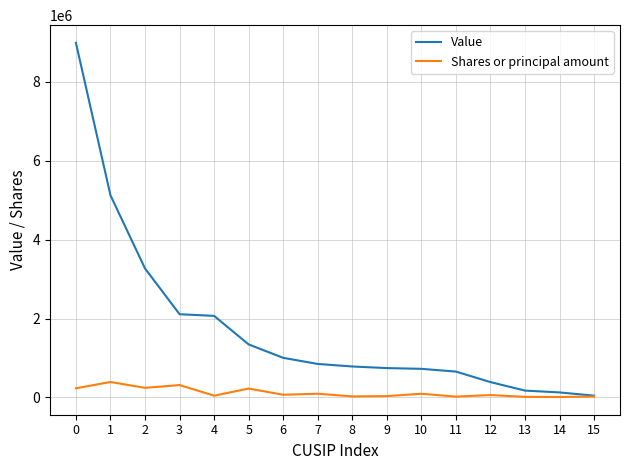

Which series has the widest spread of values?

Value